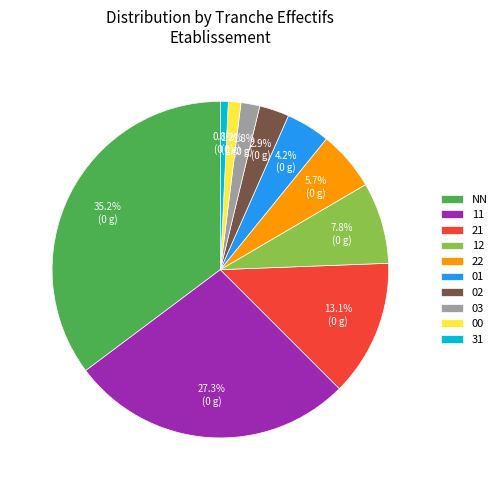

Count the number of slices in the pie.

10